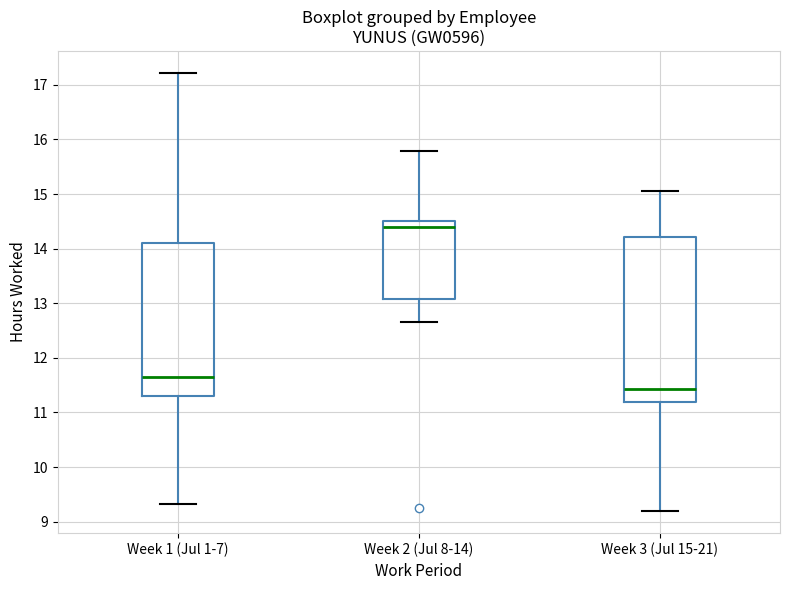

Which box's median line is the highest?

Week 2 (Jul 8-14)